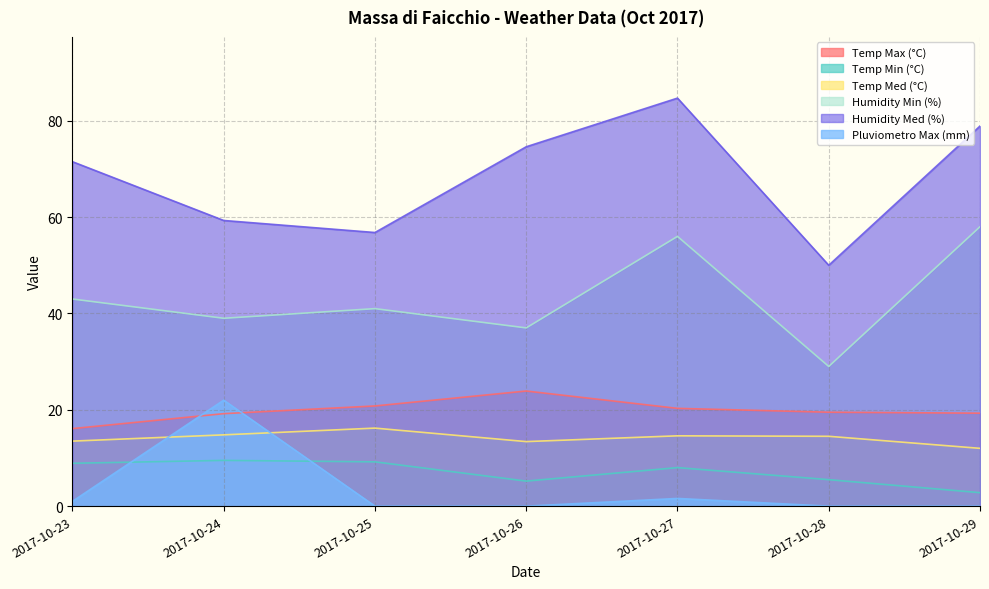

What is the difference between the second highest and second lowest values in the Humidity Med (%) series?

22.1